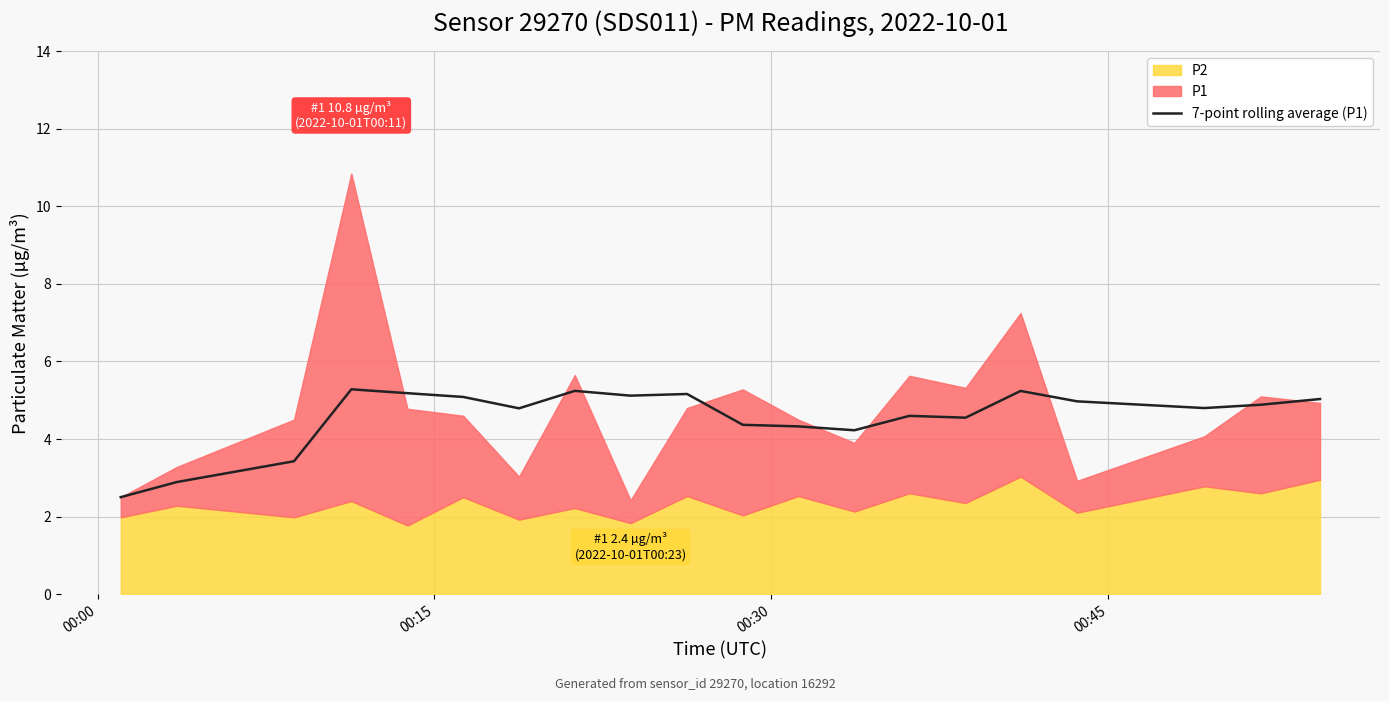

Reading left to right, list all the values displayed in this chart.

2.5	2.9	3.4	5.3	5.2	5.1	4.8	5.2	5.1	5.2	4.4	4.3	4.2	4.6	4.5	5.2	5.0	4.8	4.9	5.0